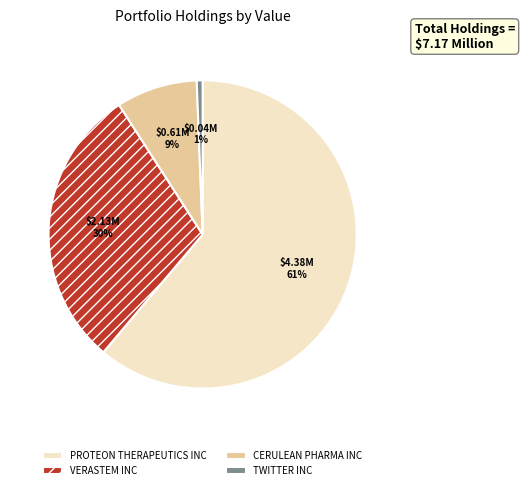

Which slice is the smallest?

TWITTER INC